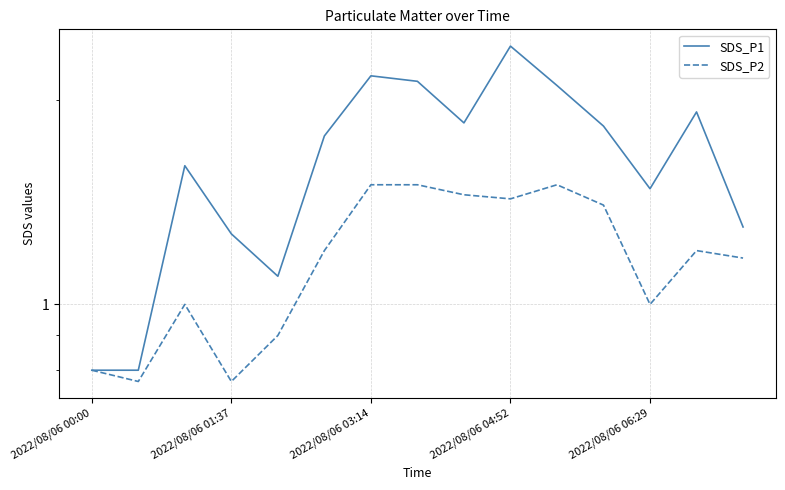

Reading left to right, list all the values displayed in this chart.

SDS_P1: 0.8	0.8	1.6	1.3	1.1	1.8	2.2	2.1	1.9	2.4	2.1	1.8	1.5	1.9	1.3
SDS_P2: 0.8	0.8	1.0	0.8	0.9	1.2	1.5	1.5	1.4	1.4	1.5	1.4	1.0	1.2	1.2